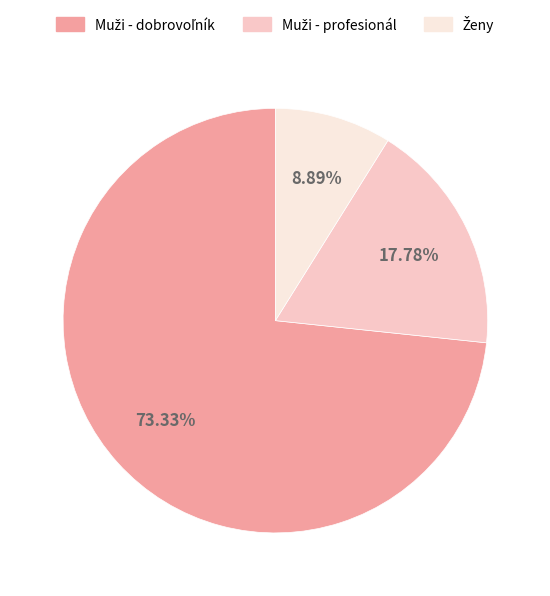

How many segments does this pie chart have?

3